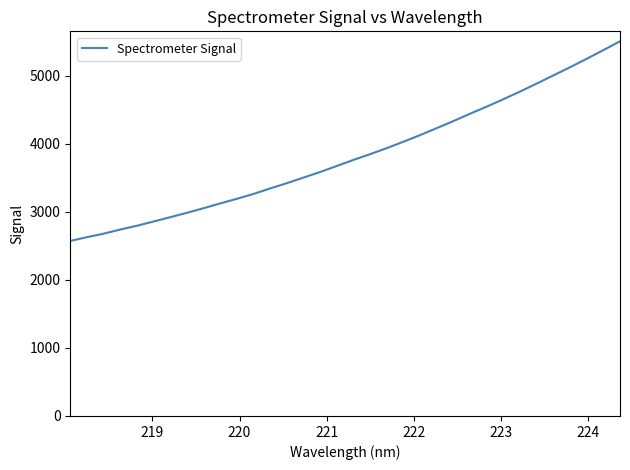

What is the greatest value displayed?

5502.2